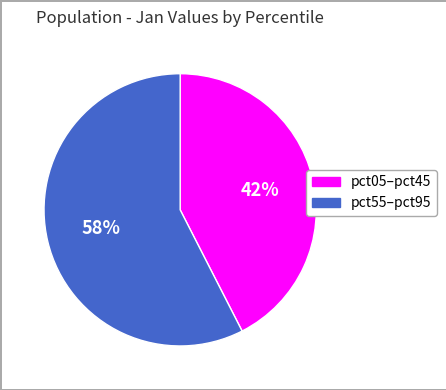

Is there any slice that represents more than half of the pie?

Yes